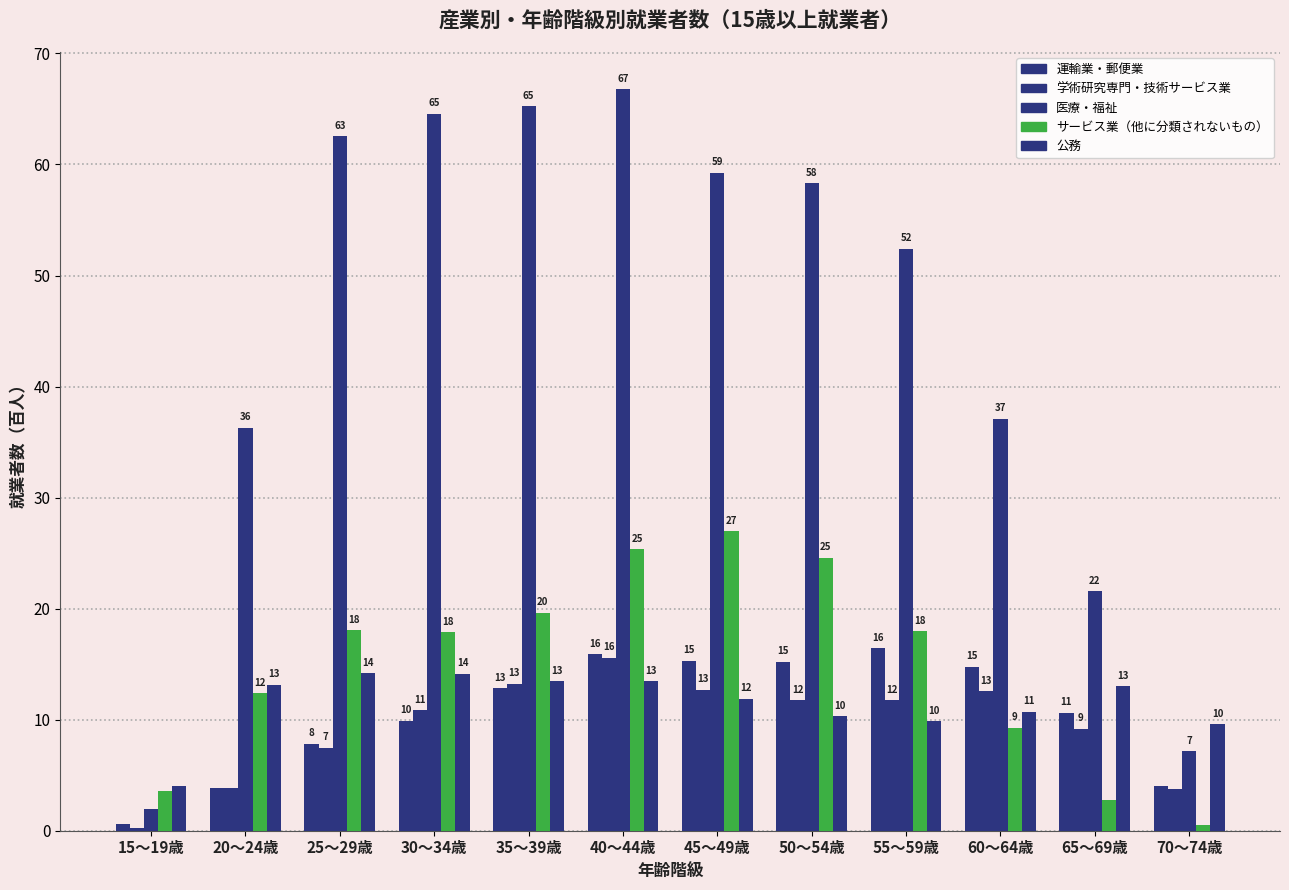

Reading left to right, extract all data points from this chart.

運輸業・郵便業: 15～19歳=0.6	20～24歳=3.8	25～29歳=7.8	30～34歳=9.9	35～39歳=12.8	40～44歳=15.9	45～49歳=15.3	50～54歳=15.2	55～59歳=16.4	60～64歳=14.8	65～69歳=10.6	70～74歳=4.0
学術研究専門・技術サービス業: 15～19歳=0.3	20～24歳=3.9	25～29歳=7.5	30～34歳=10.8	35～39歳=13.2	40～44歳=15.6	45～49歳=12.7	50～54歳=11.7	55～59歳=11.8	60～64歳=12.6	65～69歳=9.2	70～74歳=3.7
医療・福祉: 15～19歳=1.9	20～24歳=36.3	25～29歳=62.5	30～34歳=64.6	35～39歳=65.3	40～44歳=66.8	45～49歳=59.3	50～54歳=58.3	55～59歳=52.4	60～64歳=37.1	65～69歳=21.6	70～74歳=7.2
サービス業（他に分類されないもの）: 15～19歳=3.6	20～24歳=12.4	25～29歳=18.1	30～34歳=17.9	35～39歳=19.6	40～44歳=25.3	45～49歳=26.9	50～54歳=24.6	55～59歳=18.0	60～64歳=9.3	65～69歳=2.8	70～74歳=0.6
公務: 15～19歳=4.0	20～24歳=13.1	25～29歳=14.2	30～34歳=14.1	35～39歳=13.4	40～44歳=13.5	45～49歳=11.9	50～54歳=10.3	55～59歳=9.8	60～64歳=10.7	65～69歳=13.0	70～74歳=9.6